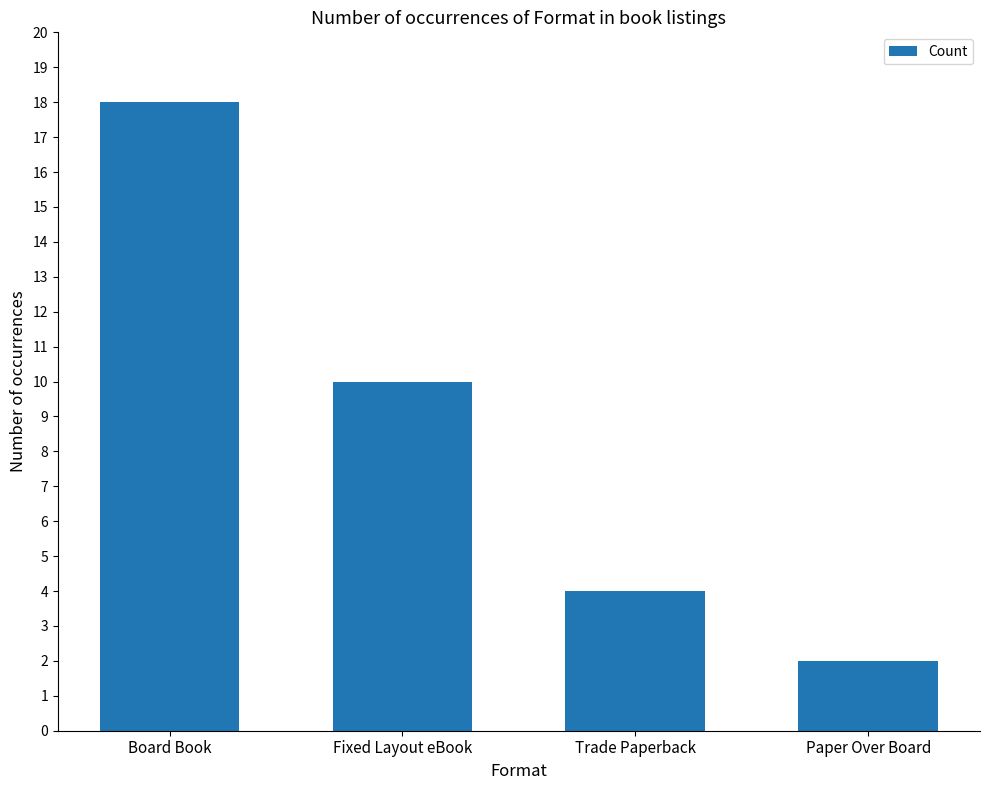

What is the minimum value shown in the chart?

2